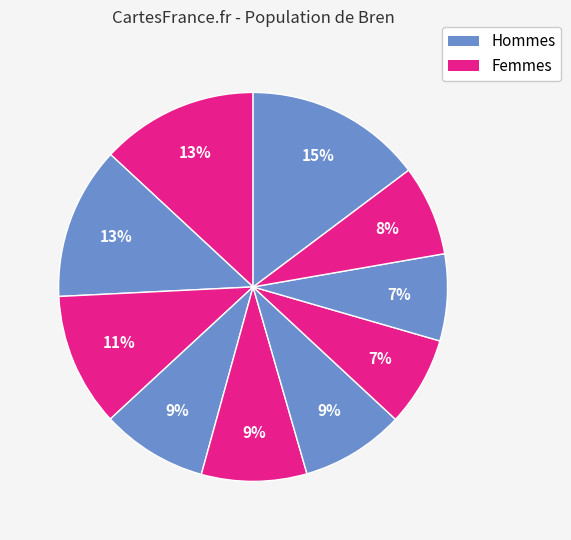

How many slices are in this pie chart?

10